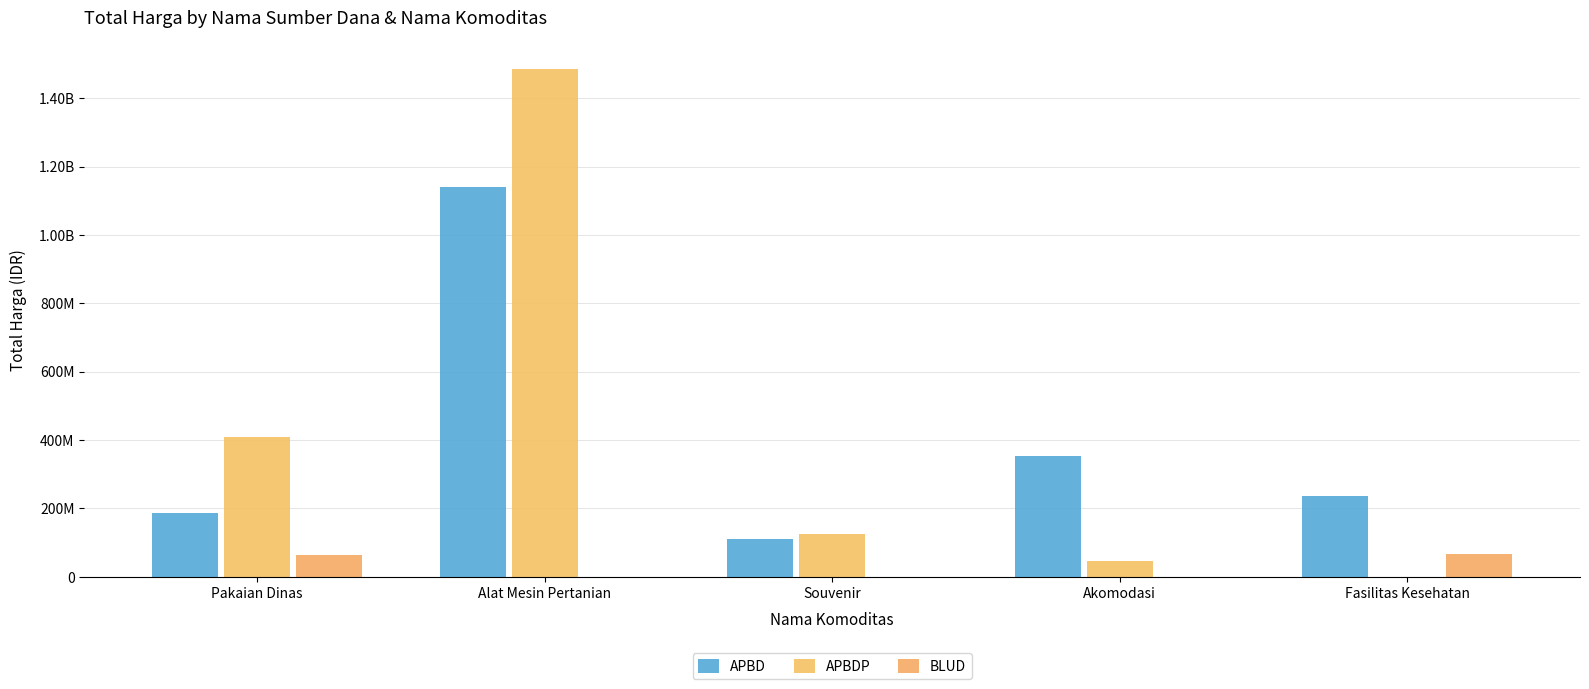

At which category is the sum across all series the highest?

Alat Mesin Pertanian